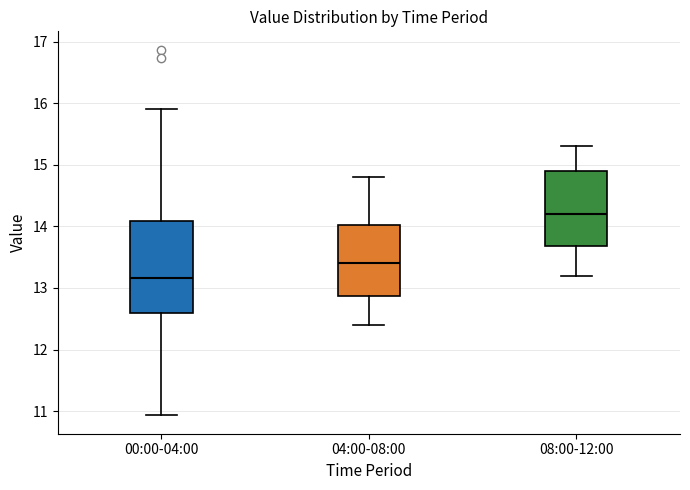

Reading left to right, transcribe this box plot: for each box, give where its median line is, the range the box spans, and where its two whiskers end, as read against the y-axis. The values are not printed on the chart, so give them approximately, as read against the axis.

00:00-04:00: median 13.2, box 12.6 to 14.1, whiskers 10.9 to 15.9
04:00-08:00: median 13.4, box 12.9 to 14.0, whiskers 12.4 to 14.8
08:00-12:00: median 14.2, box 13.7 to 14.9, whiskers 13.2 to 15.3